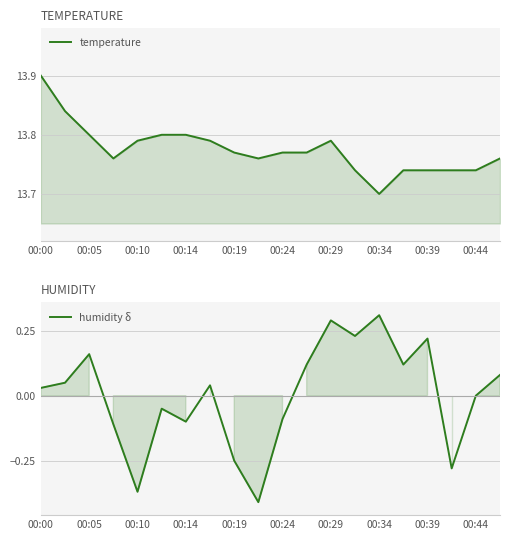

Between 00:24 and 00:39, which is larger?

00:24